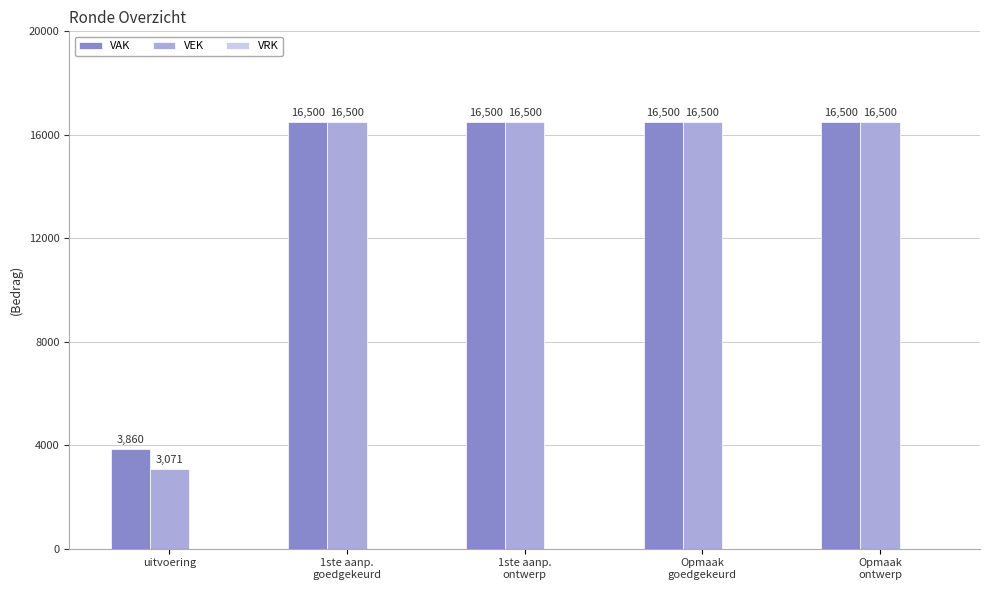

Are the bars grouped side by side (vs. stacked)?

Yes